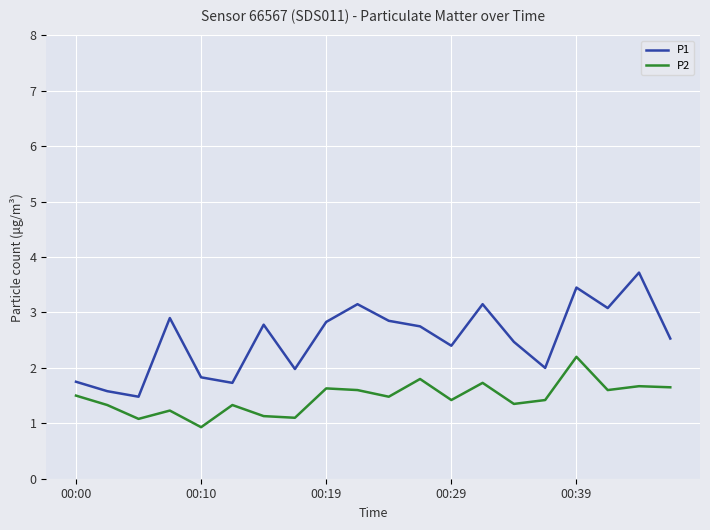

True or false: P1 and P2 intersect in this chart.

False